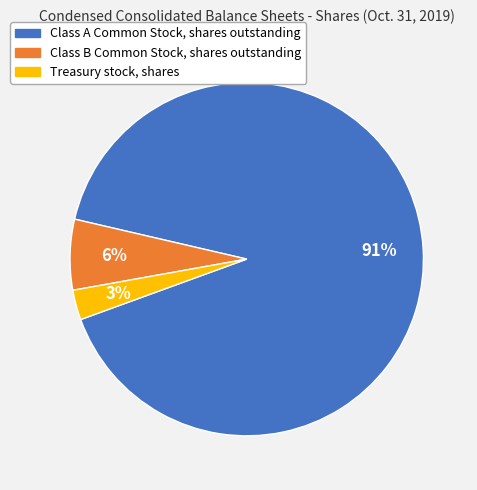

What is the ratio of the value at Class B Common Stock, shares outstanding to the value at Class A Common Stock, shares outstanding?

0.1